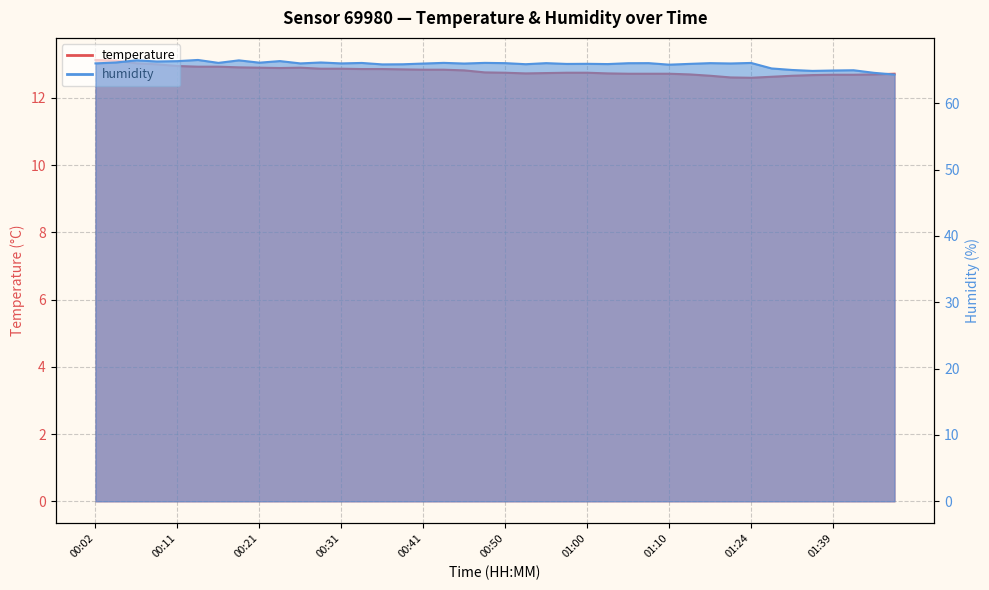

At 00:06, list the series in order from largest to smallest.

humidity, temperature